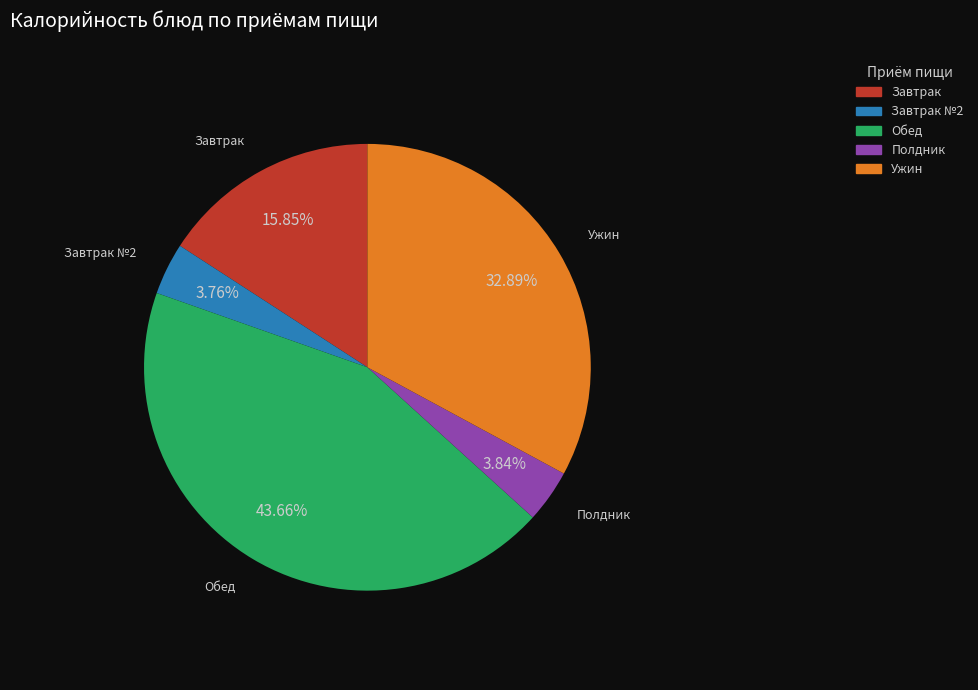

Count the number of slices in the pie.

5